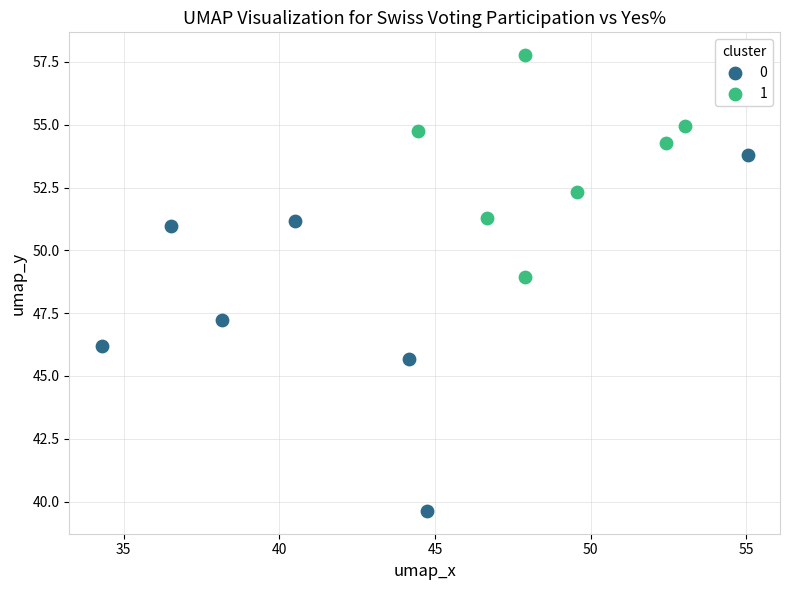

Which series reaches the maximum Y coordinate?

1